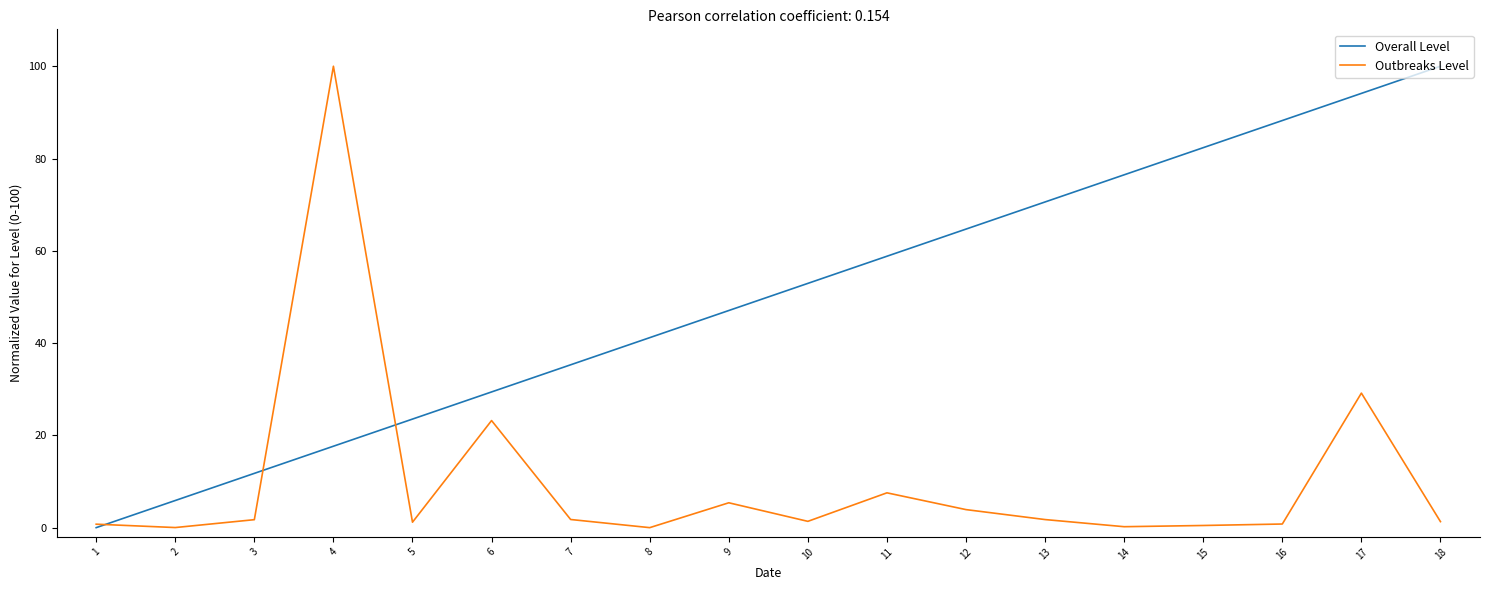

At which category is the sum across all series the highest?

17